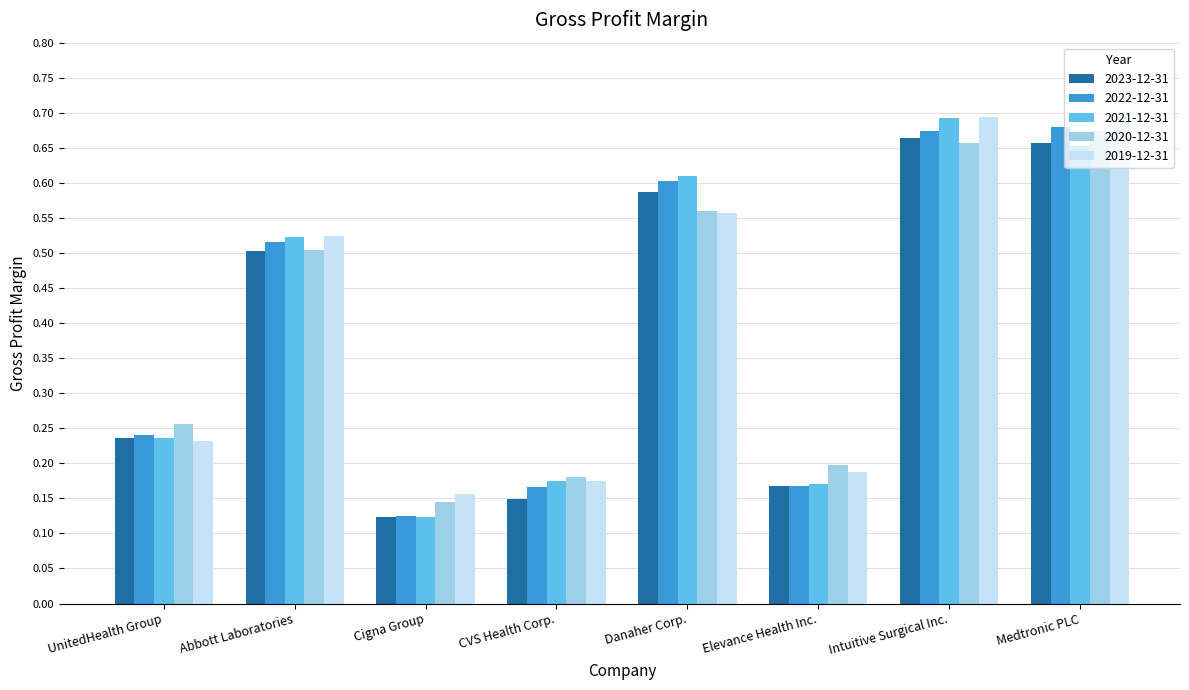

Count the 2023-12-31 values in the range 0 to 1.

8